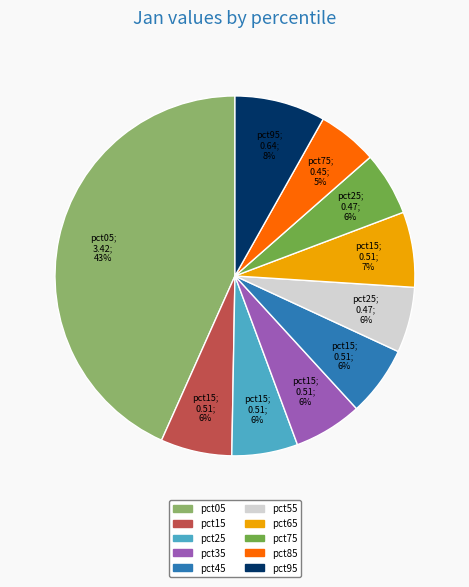

Is the sum of pct75 and pct05 greater than half?

No